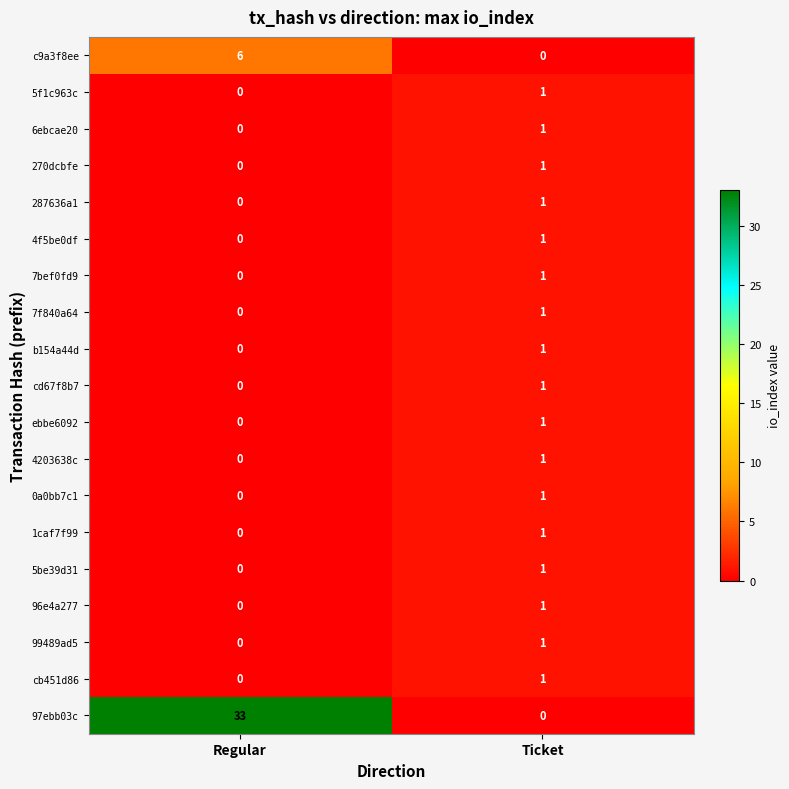

Rank the categories by 1caf7f99 value from highest to lowest.

Ticket, Regular